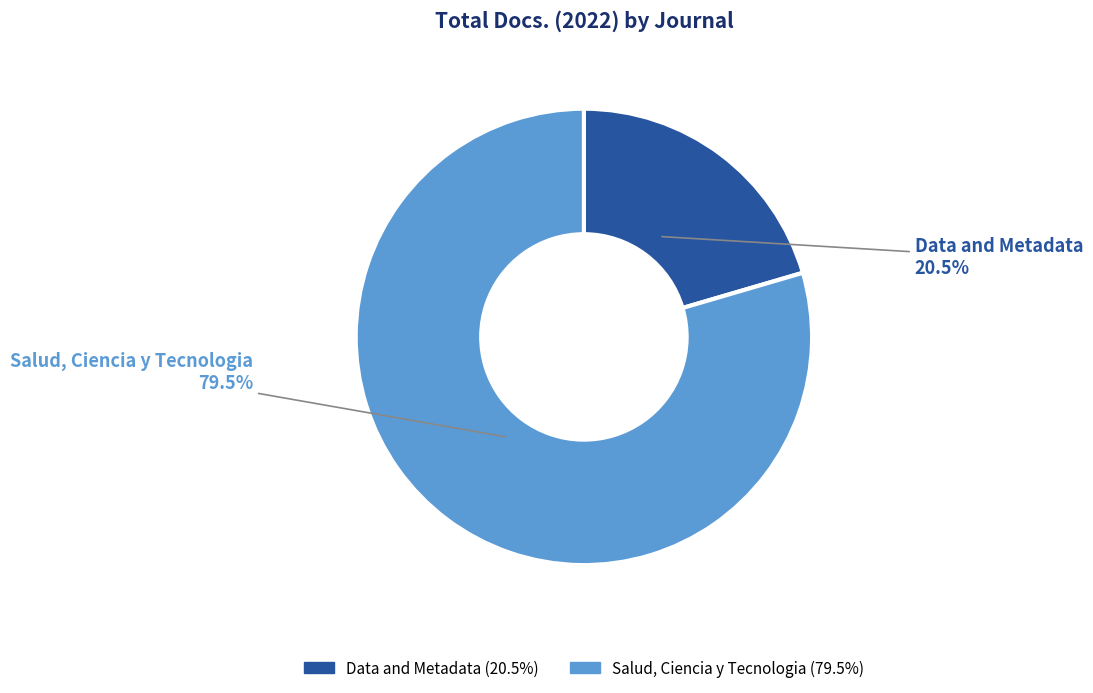

Rank the categories by value from lowest to highest.

Data and Metadata, Salud, Ciencia y Tecnologia